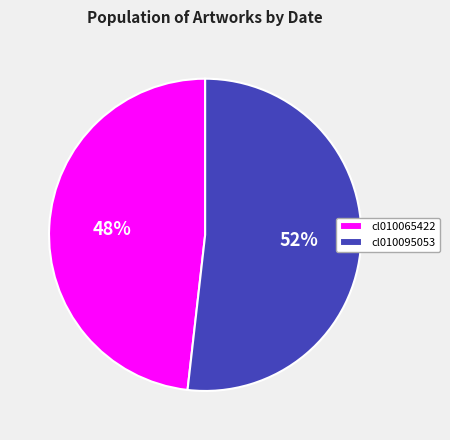

True or false: cl010065422 accounts for 42% of the total.

False